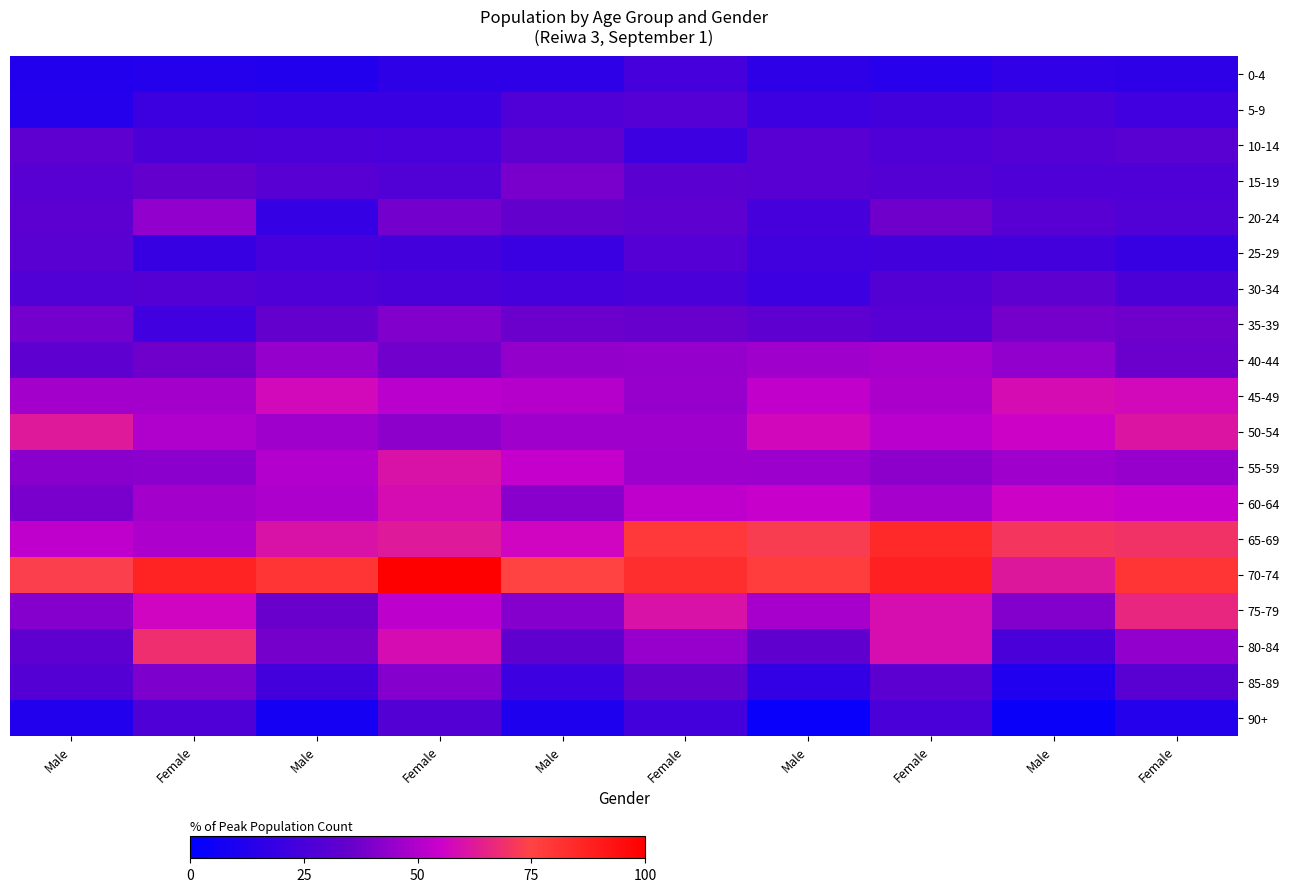

Which has a higher value, Female or Male?

Female